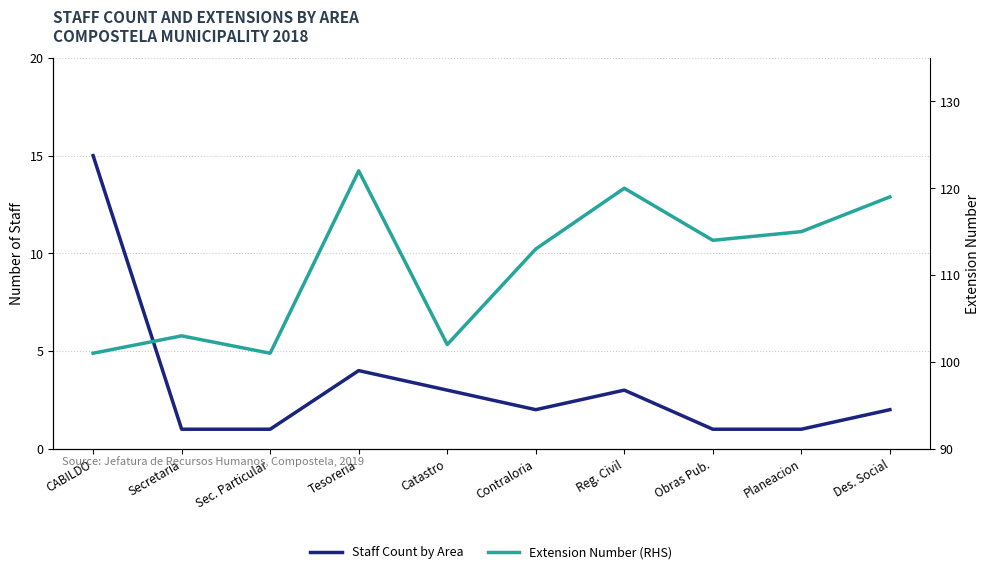

The Extension Number (RHS) series shows 113 at Contraloria. True or false?

True